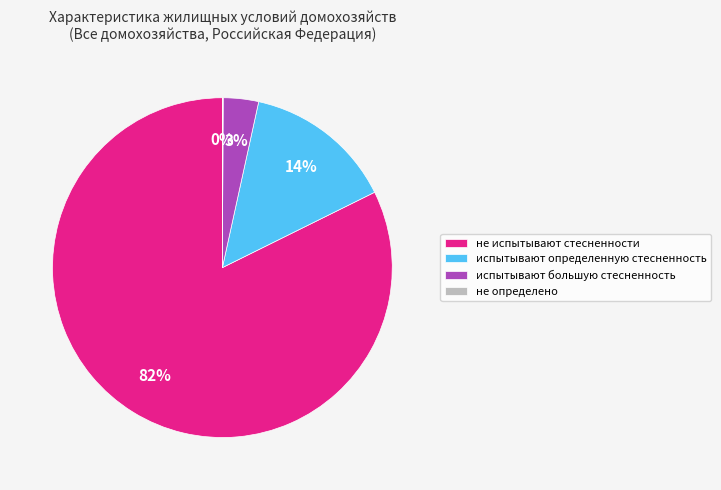

To the nearest percent, what is the combined percentage of не испытывают стесненности and испытывают большую стесненность?

86%